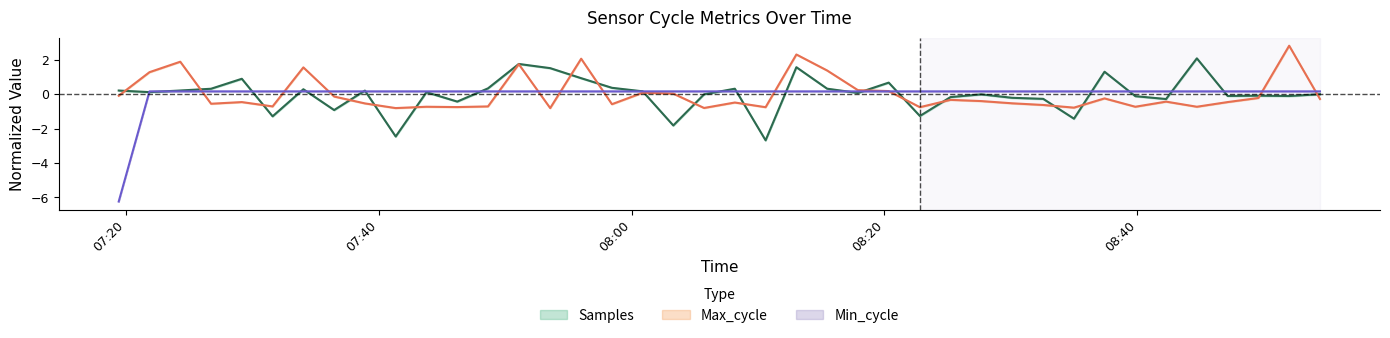

What is the total value across all series at 2021/07/09 08:42:16?

-0.6